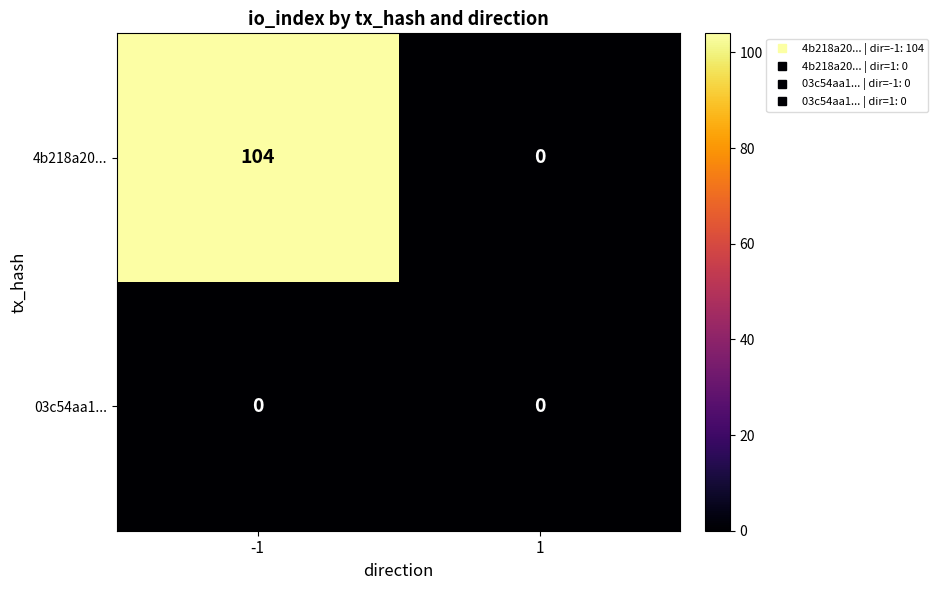

What is the maximum value shown in the chart?

104